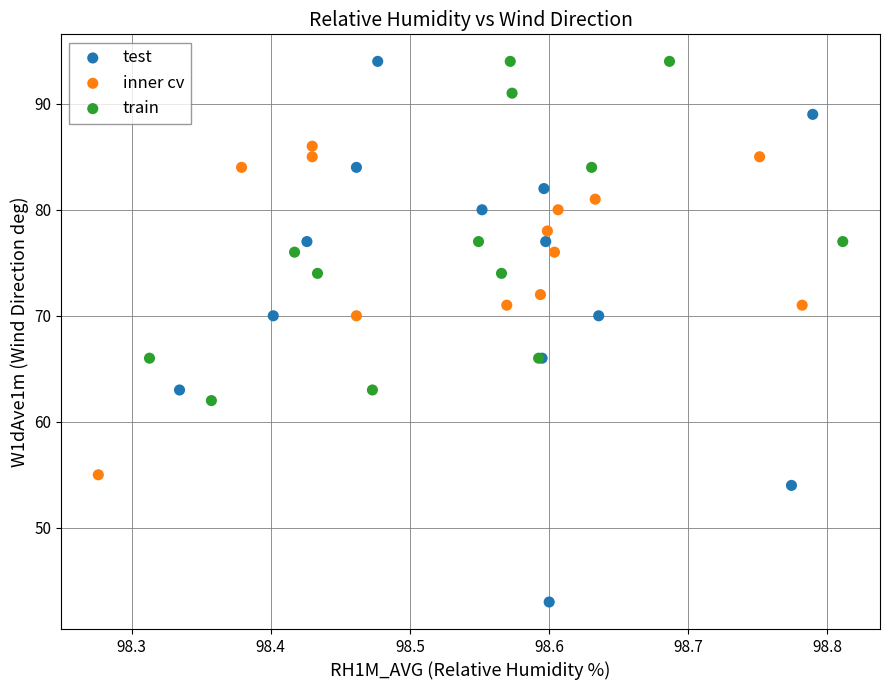

Which series reaches the minimum Y coordinate?

test